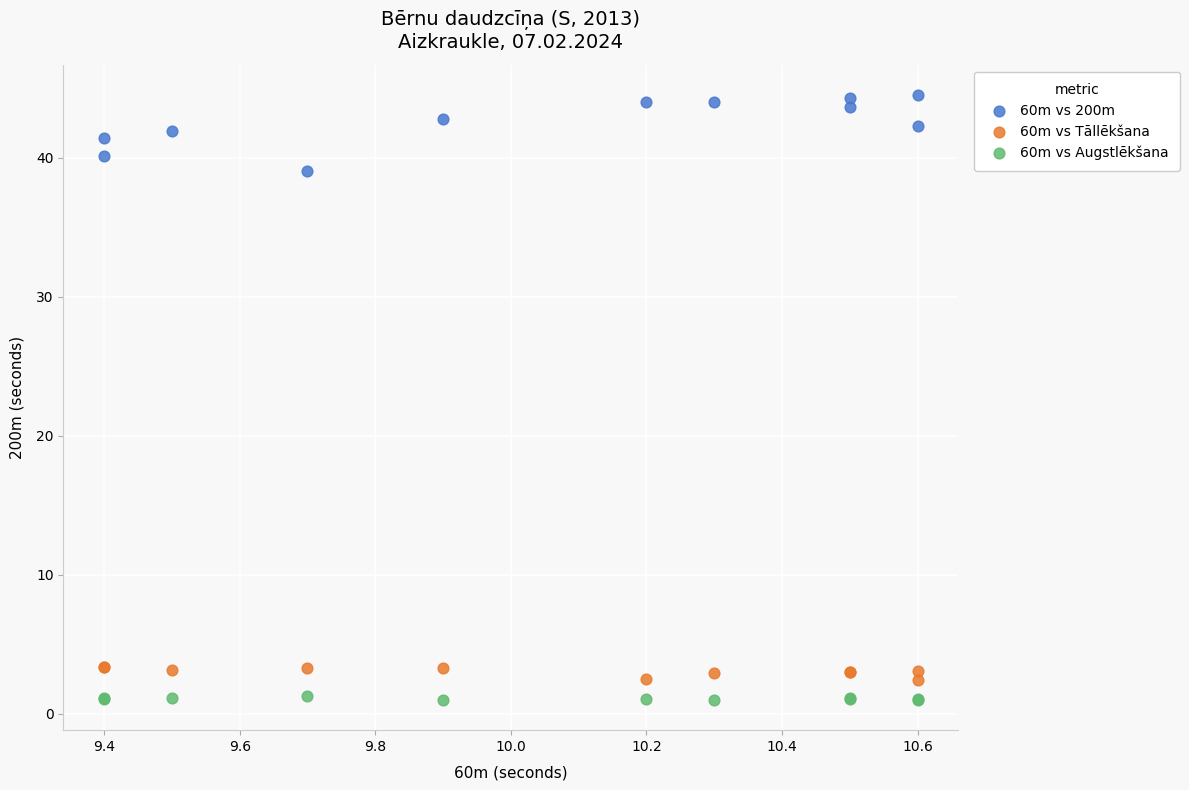

Which series contains the lowest Y value?

60m vs Augstlēkšana